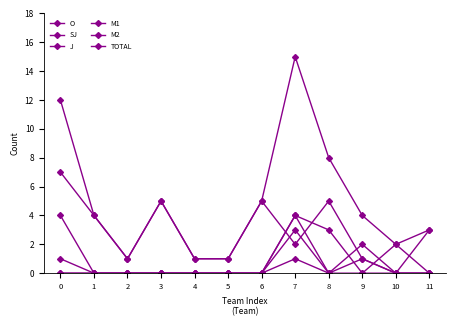

How many categories are shown in the chart?

12